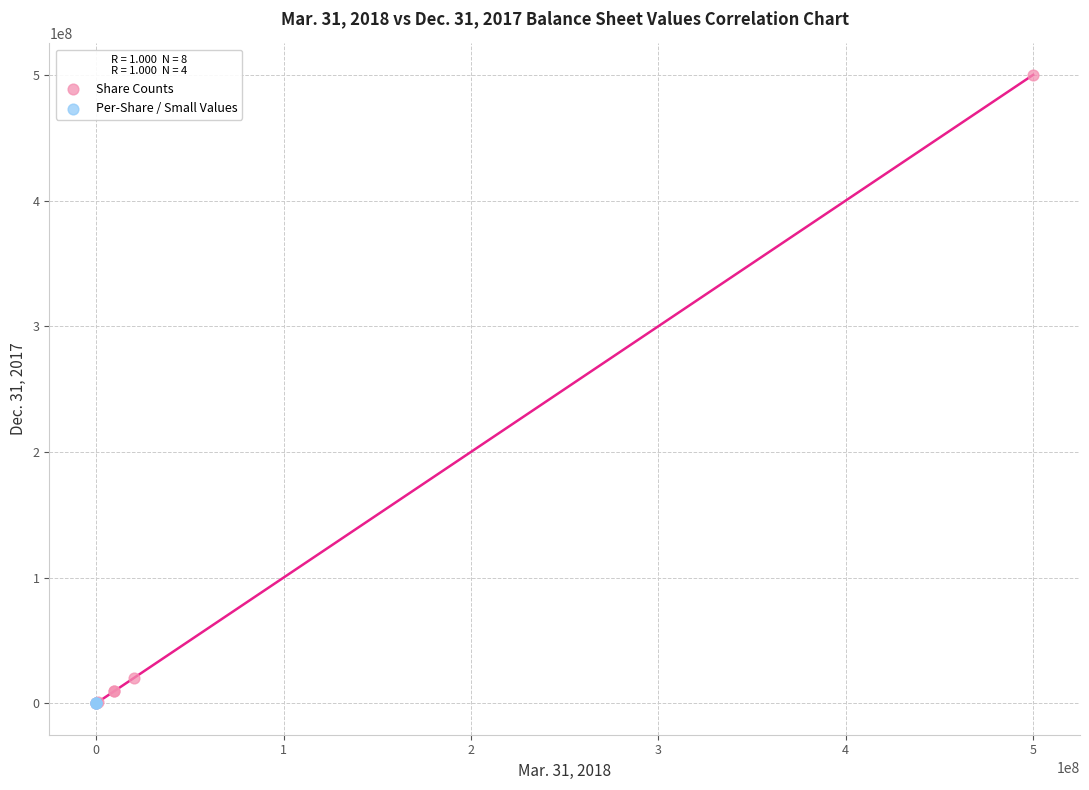

Which series contains the highest Y value?

Share Counts